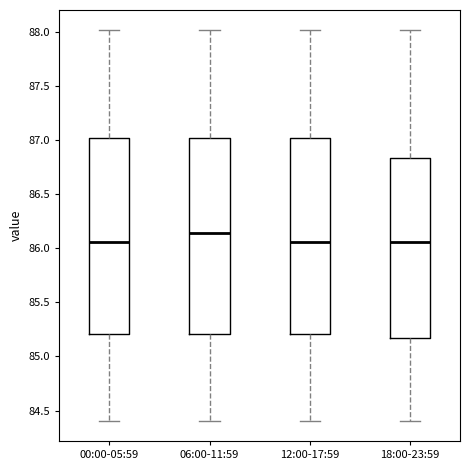

Which box's median line is the highest?

06:00-11:59